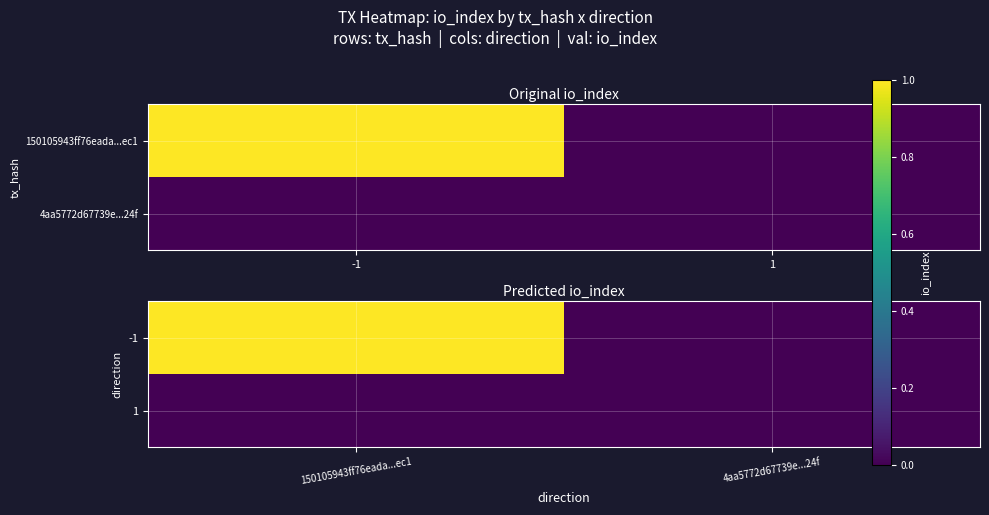

At which label does 1 reach its minimum?

150105943ff76eada...ec1